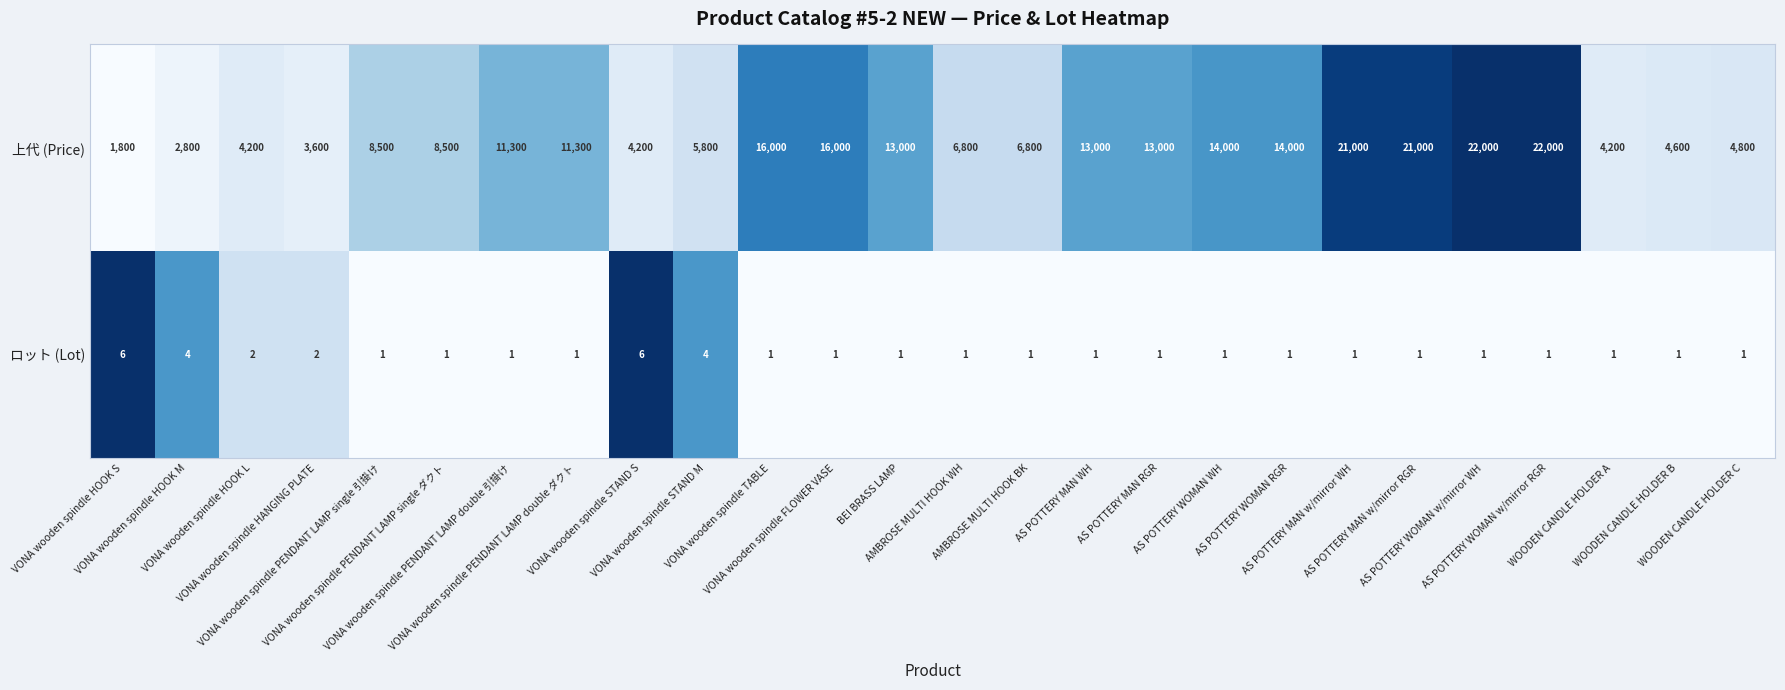

Which series has the largest total across all categories?

上代 (Price)